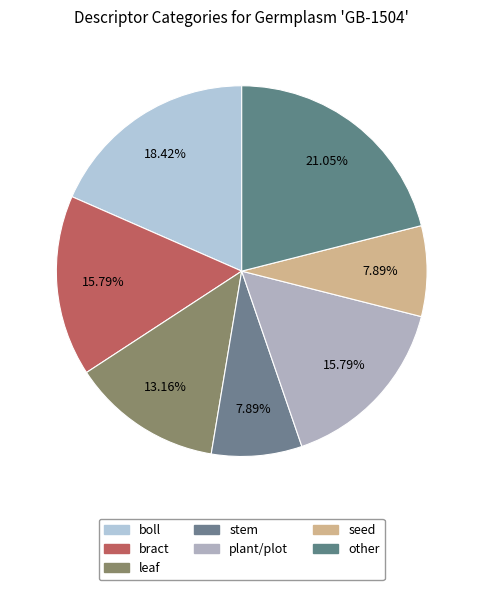

How many slices are in this pie chart?

7